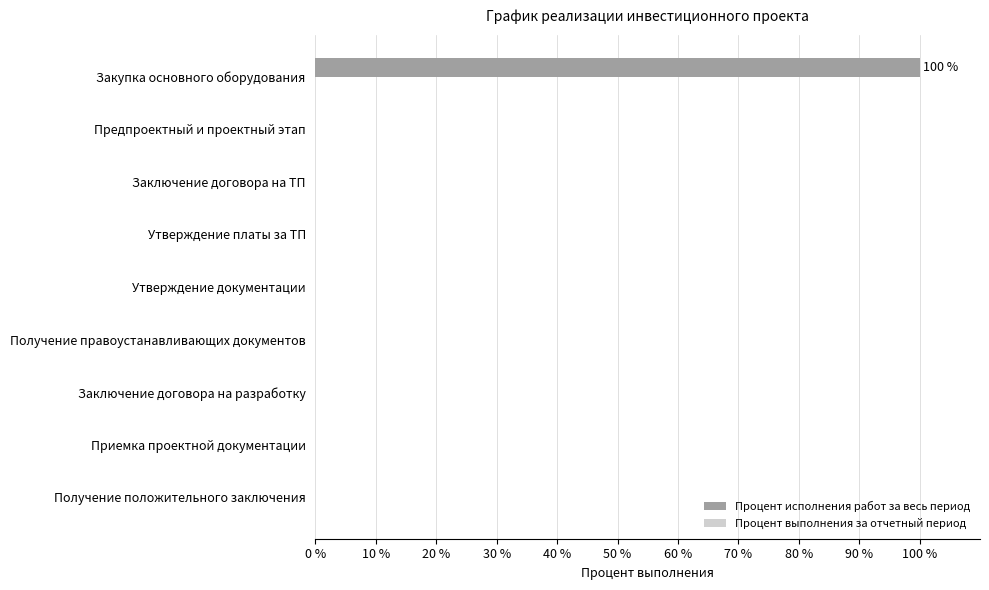

True or false: the data shows 0 at Утверждение платы за ТП.

True